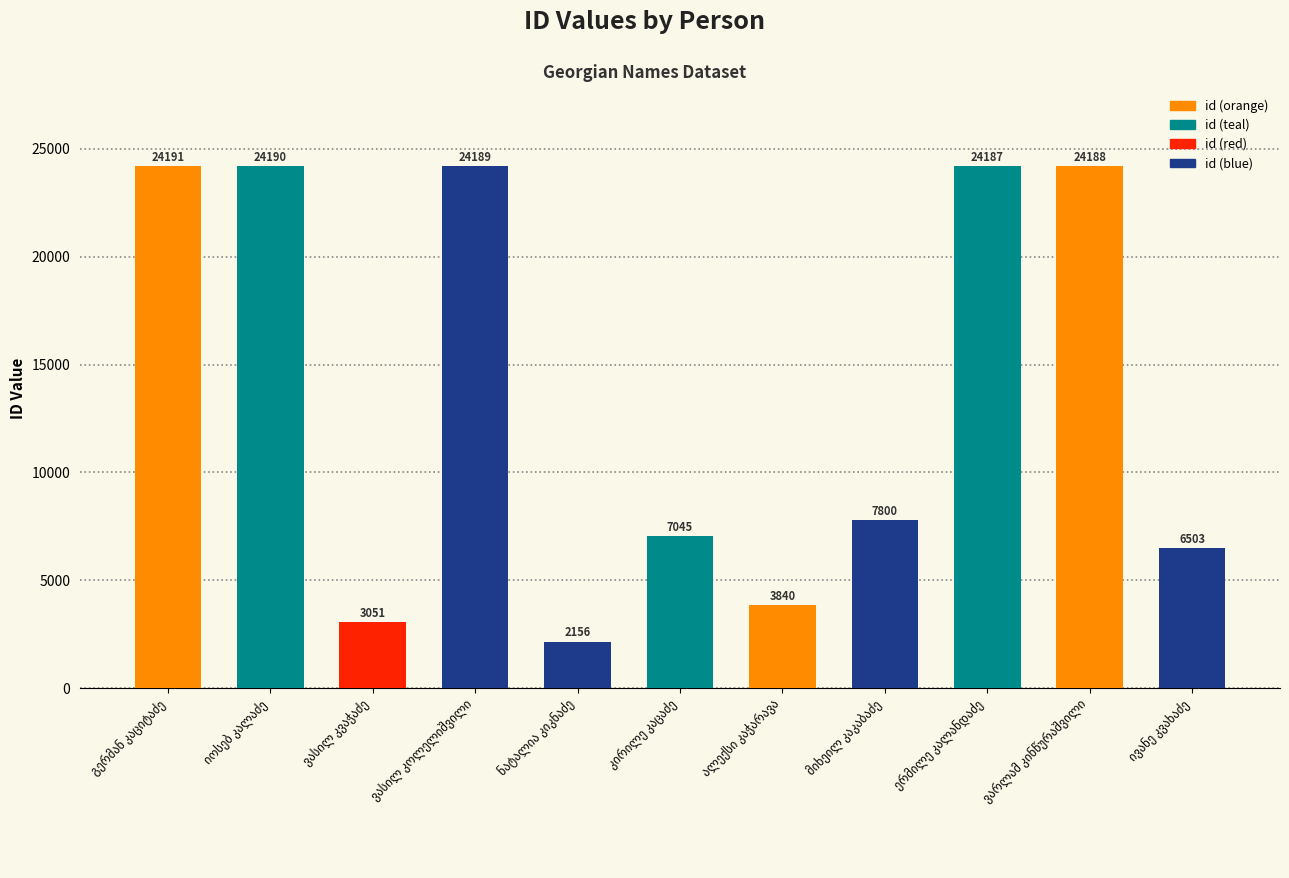

What is the maximum value shown in the chart?

24191